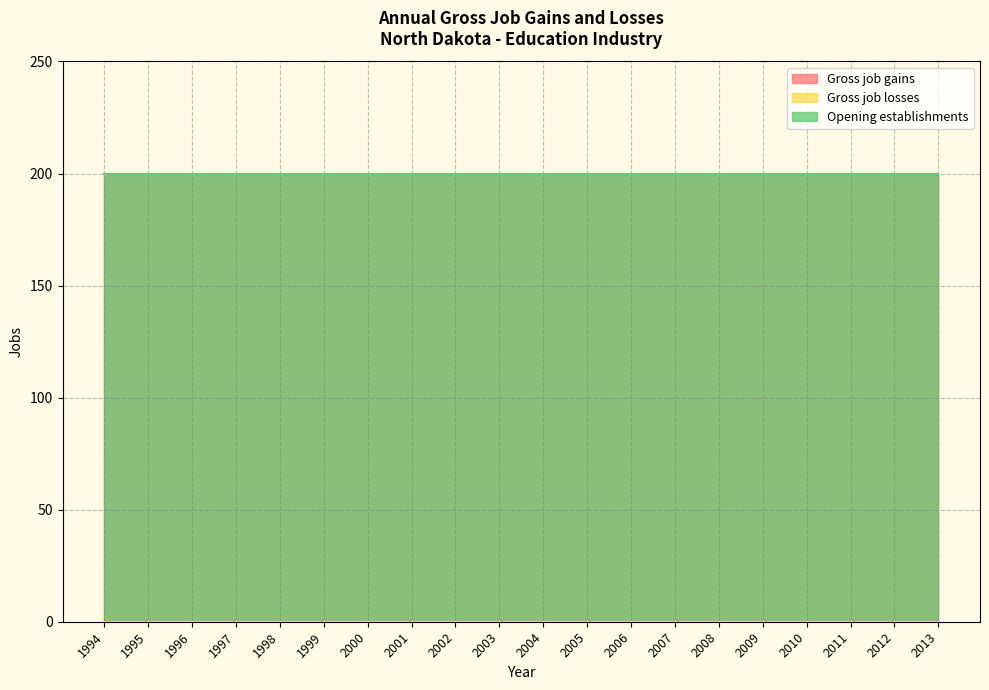

List the series in order of their peak value, highest first.

Gross job gains, Opening establishments, Gross job losses